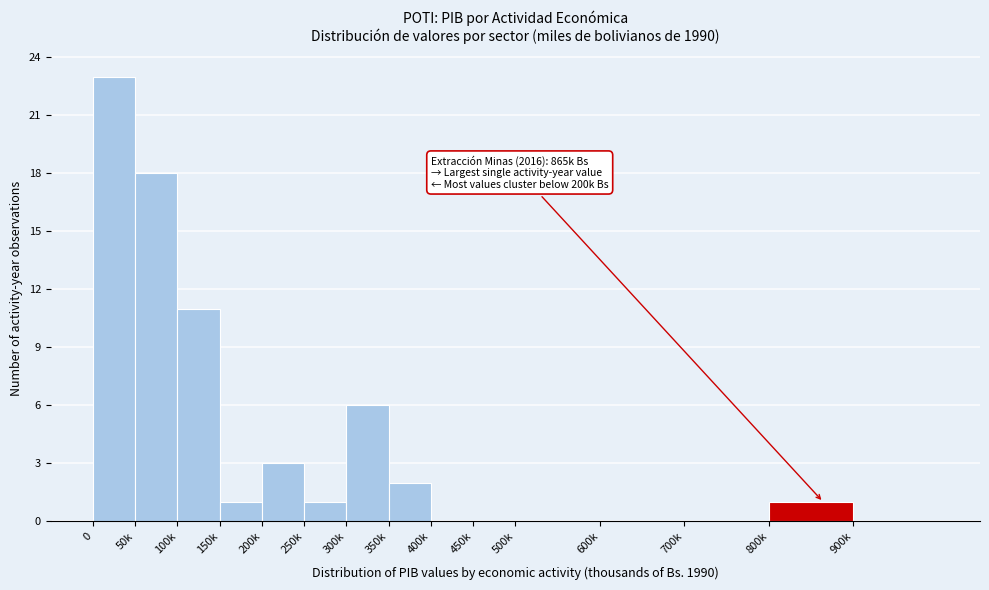

Reading left to right, what are all the values shown in this chart?

0=23	50k=18	100k=11	150k=1	200k=3	250k=1	300k=6	350k=2	400k=0	450k=0	500k=0	600k=0	700k=0	800k=1	900k=0